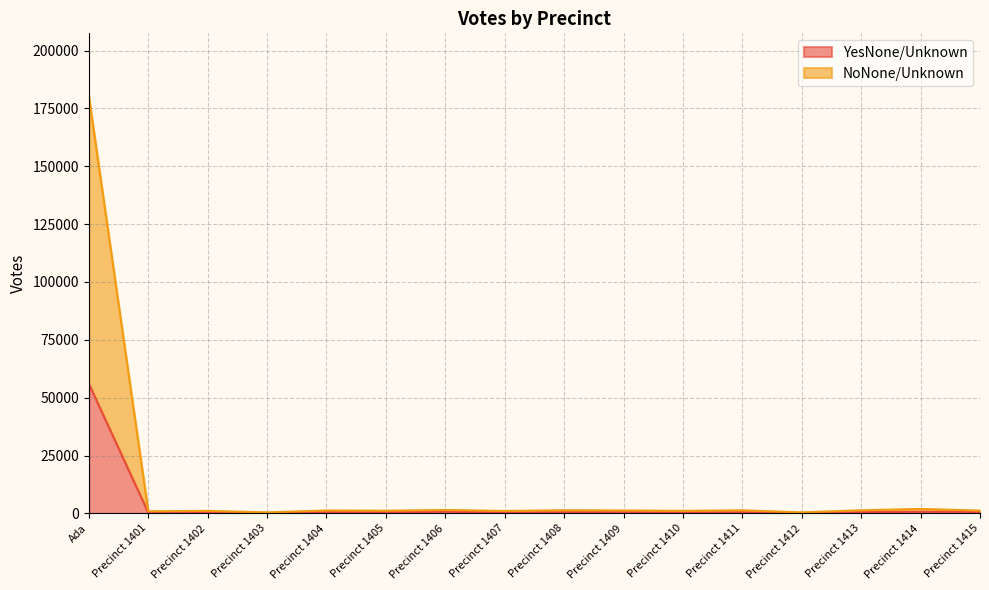

At which label does NoNone/Unknown first exceed 1276?

Ada